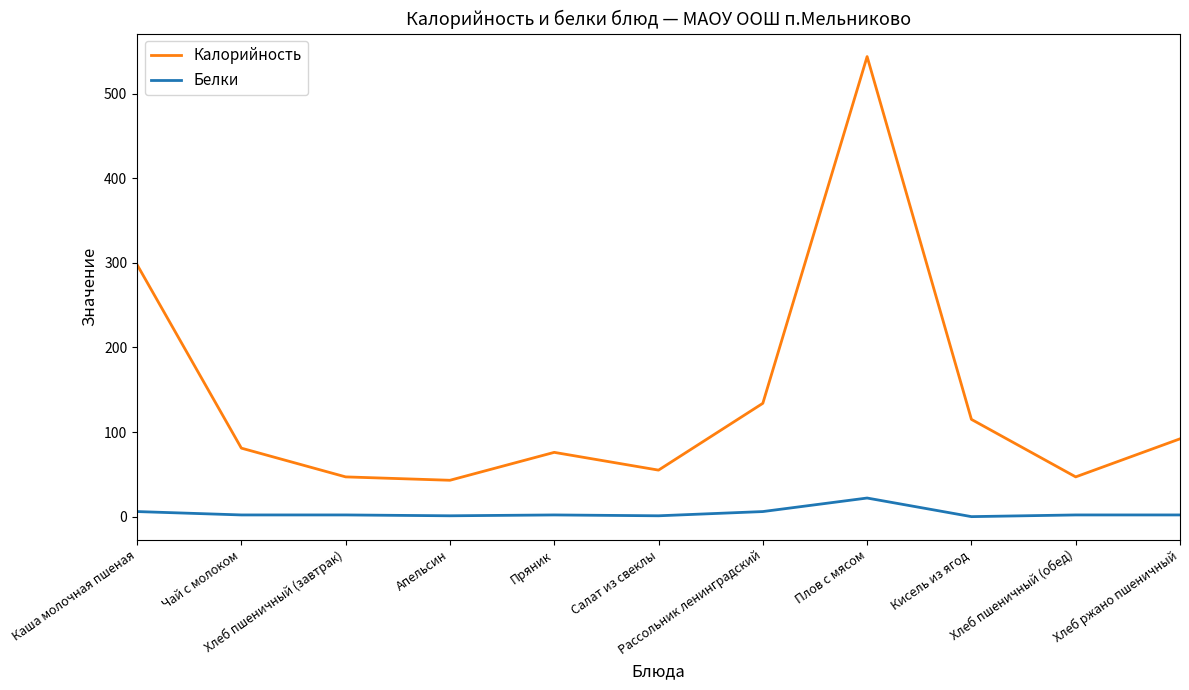

What is the minimum value for Калорийность?

43